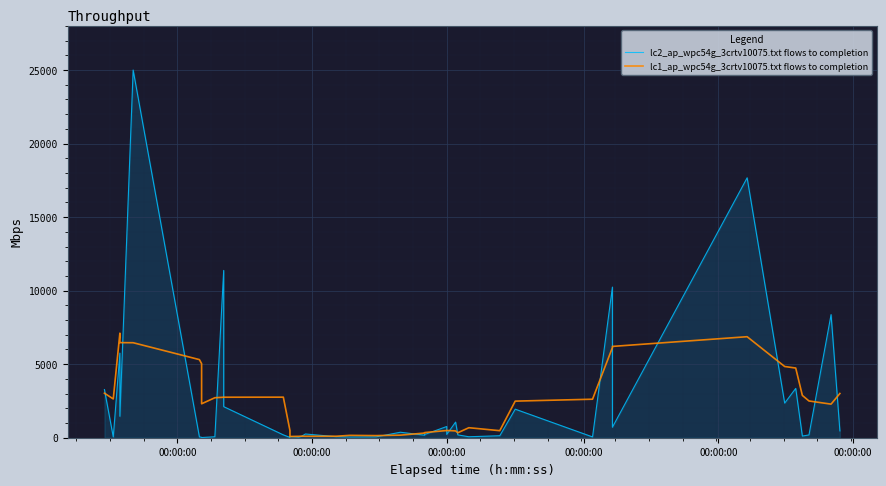

Where is the first local maximum for lc2_ap_wpc54g_3crtv10075.txt flows to completion?

00:00:00